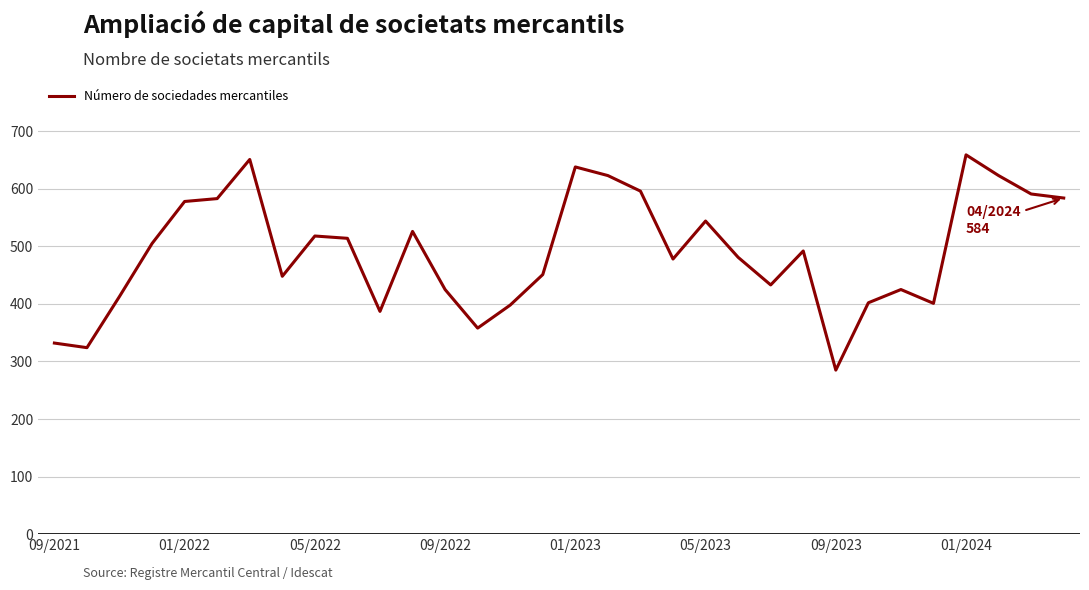

What is the minimum value shown in the chart?

285